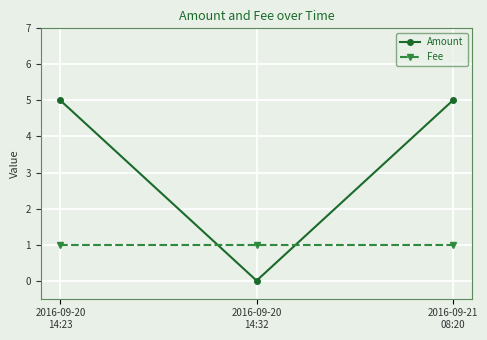

What is the difference between the maximum and minimum values in the Amount series?

5